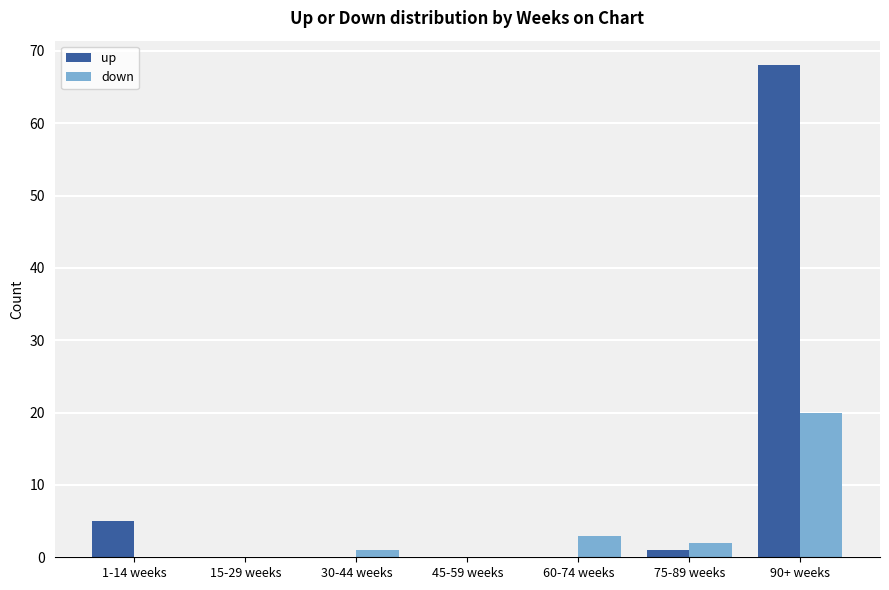

What is the maximum value for up?

68